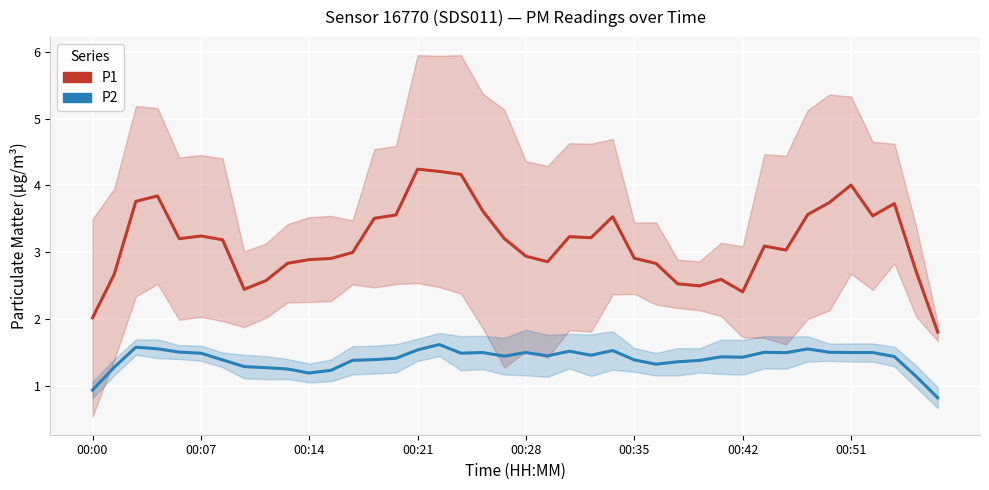

The value of P2 at 18 is 1.5. True or false?

True